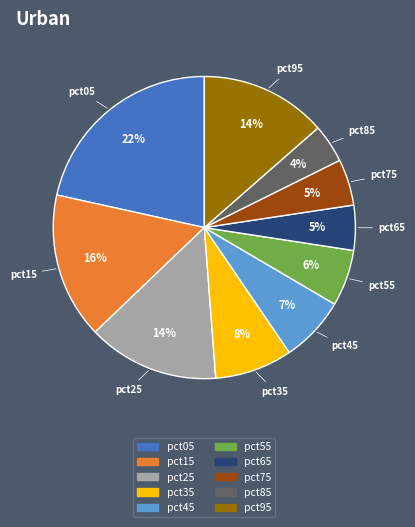

Between pct15 and pct55, which is larger?

pct15